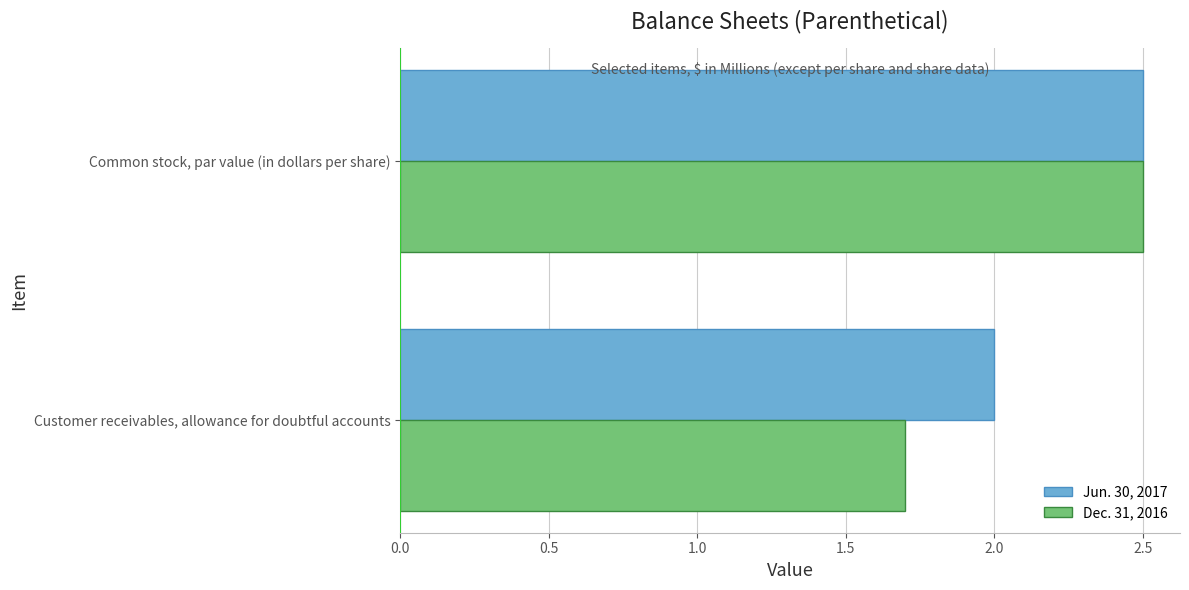

What is the total value across all series at Customer receivables, allowance for doubtful accounts?

3.7